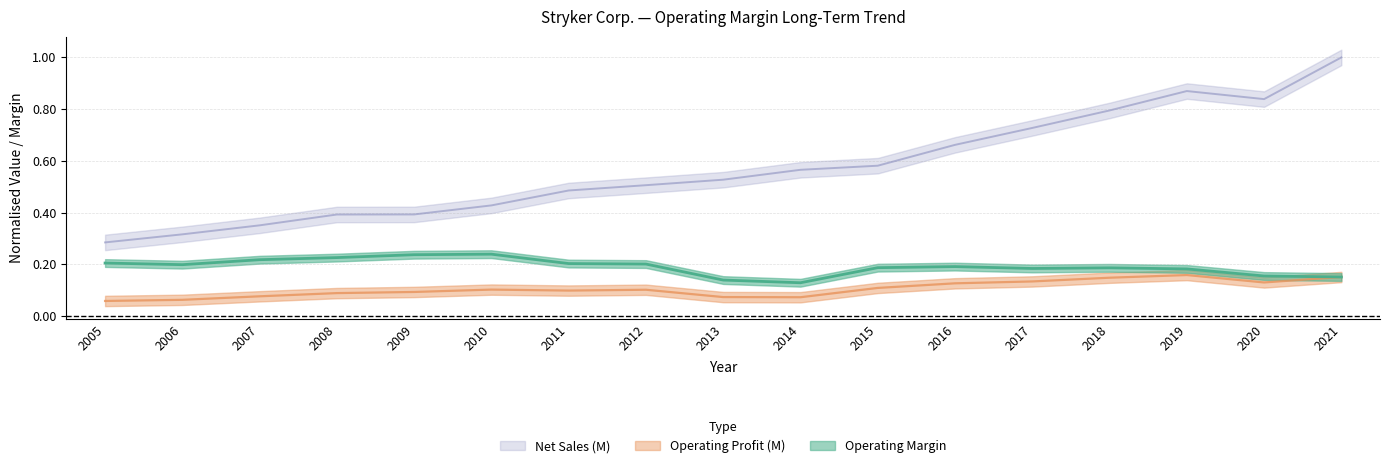

What is the value of the Operating Margin point at the 10th from the left?

0.1